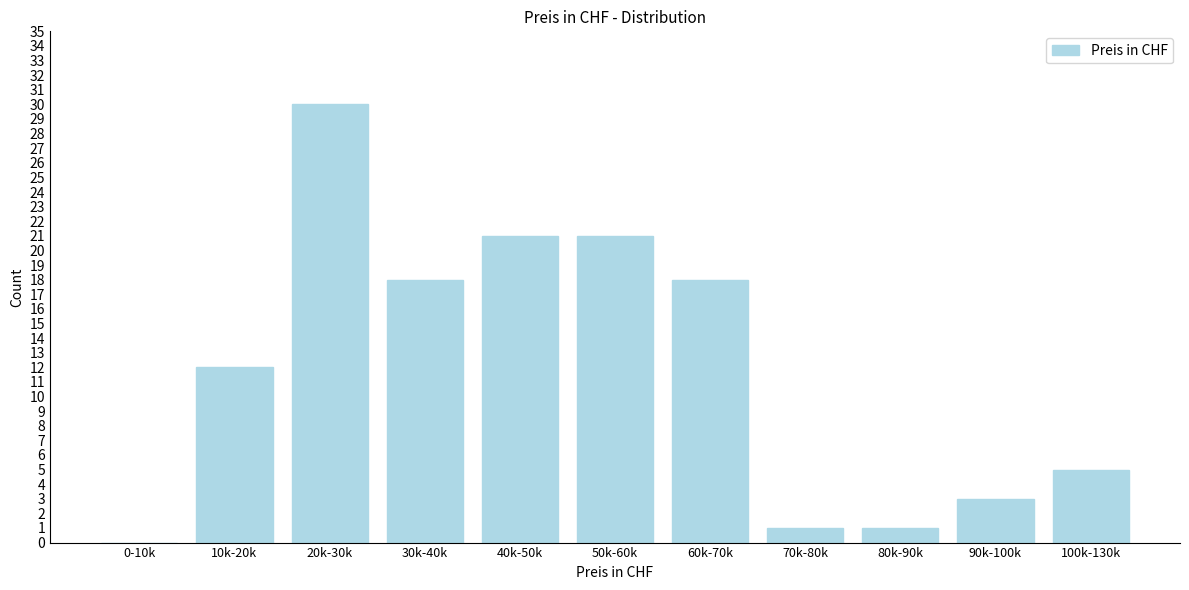

Reading right to left, transcribe all the data shown in this chart.

100k-130k=5	90k-100k=3	80k-90k=1	70k-80k=1	60k-70k=18	50k-60k=21	40k-50k=21	30k-40k=18	20k-30k=30	10k-20k=12	0-10k=0